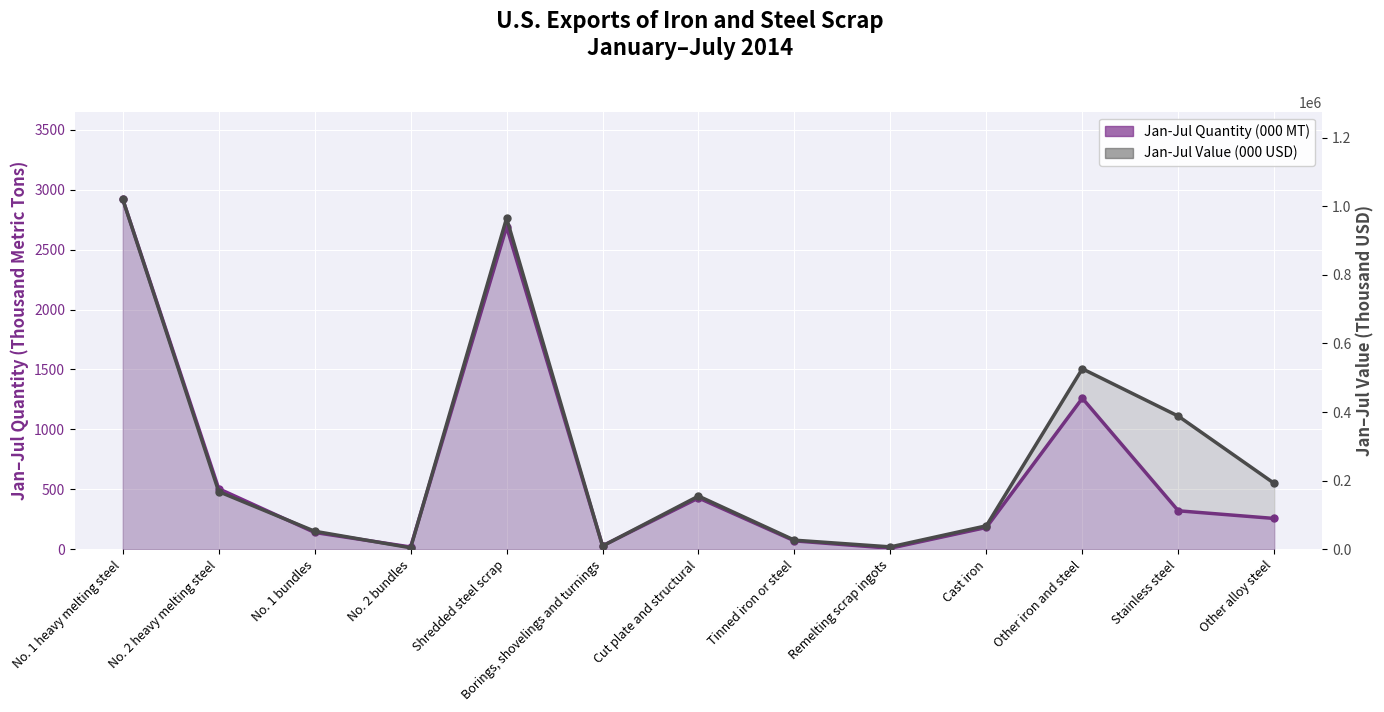

What is the total value across all series at No. 1 heavy melting steel?

1022920